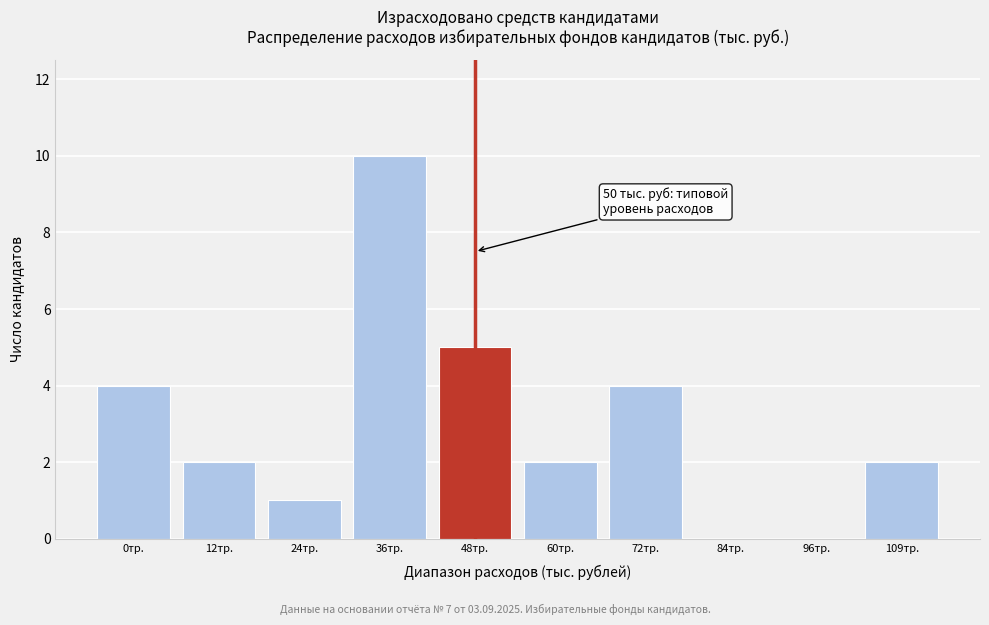

Reading left to right, what are all the values shown in this chart?

0тр.=4	12тр.=2	24тр.=1	36тр.=10	48тр.=5	60тр.=2	72тр.=4	84тр.=0	96тр.=0	109тр.=2